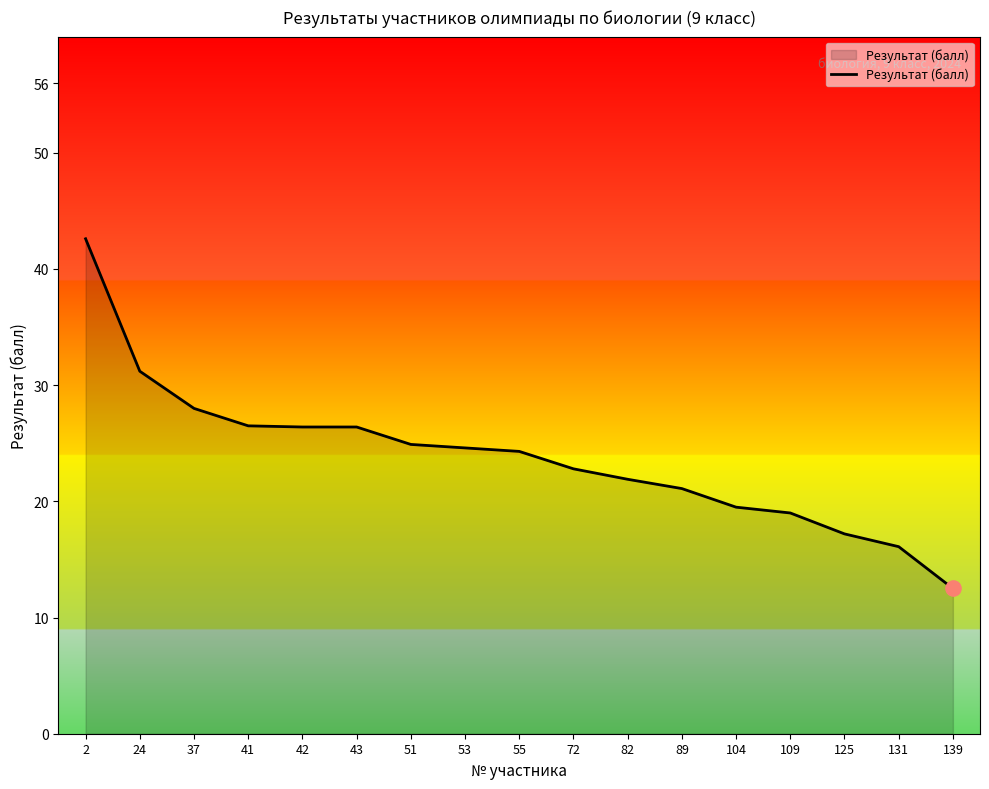

Which has a higher value, 55 or 43?

43